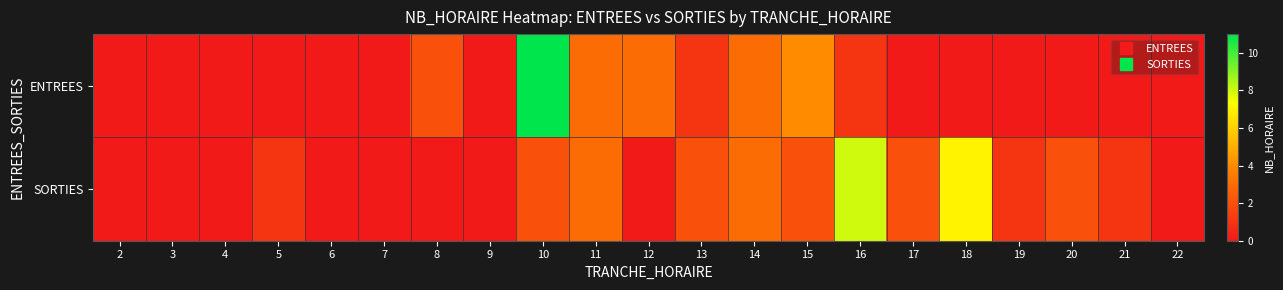

Count the number of data series in this chart.

2